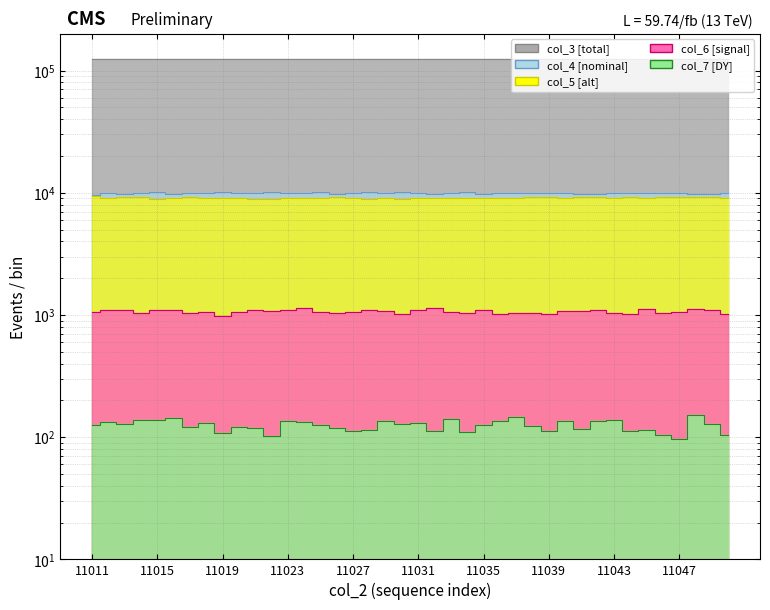

Reading left to right, list all the values displayed in this chart.

col_3: 124214	124225	124237	124248	124259	124271	124282	124293	124304	124316	124327	124338	124350	124361	124372	124383	124395	124406	124417	124429	124440	124451	124462	124474	124485	124496	124508	124519	124530	124541	124553	124564	124575	124587	124598	124609	124620	124632	124643	124654
col_4: 9611	9954	9697	9906	10068	9846	9966	9937	10138	9902	10048	10090	9941	9958	10119	9812	9951	10090	10002	10199	9995	9836	9925	10052	9841	10003	10041	9909	9866	10007	9846	9841	9920	9964	9919	9896	9919	9716	9702	9975
col_5: 9364	9053	9246	9147	8933	9083	9184	9075	9016	9108	8971	8966	9066	9003	8976	9242	9113	8936	9012	8950	8987	9106	9100	9082	9126	9100	9032	9173	9187	9026	9151	9204	9129	9151	9076	9231	9186	9225	9230	9140
col_6: 1066	1088	1108	1035	1088	1097	1030	1058	979	1051	1089	1070	1091	1131	1063	1038	1051	1095	1079	1009	1092	1133	1059	1044	1091	1019	1035	1044	1027	1073	1087	1098	1028	1026	1109	1036	1052	1122	1099	1027
col_7: 125	133	128	137	137	143	122	130	108	121	118	102	135	133	125	118	112	115	135	128	130	113	142	111	125	135	146	124	112	136	116	135	137	112	115	104	97	152	128	104